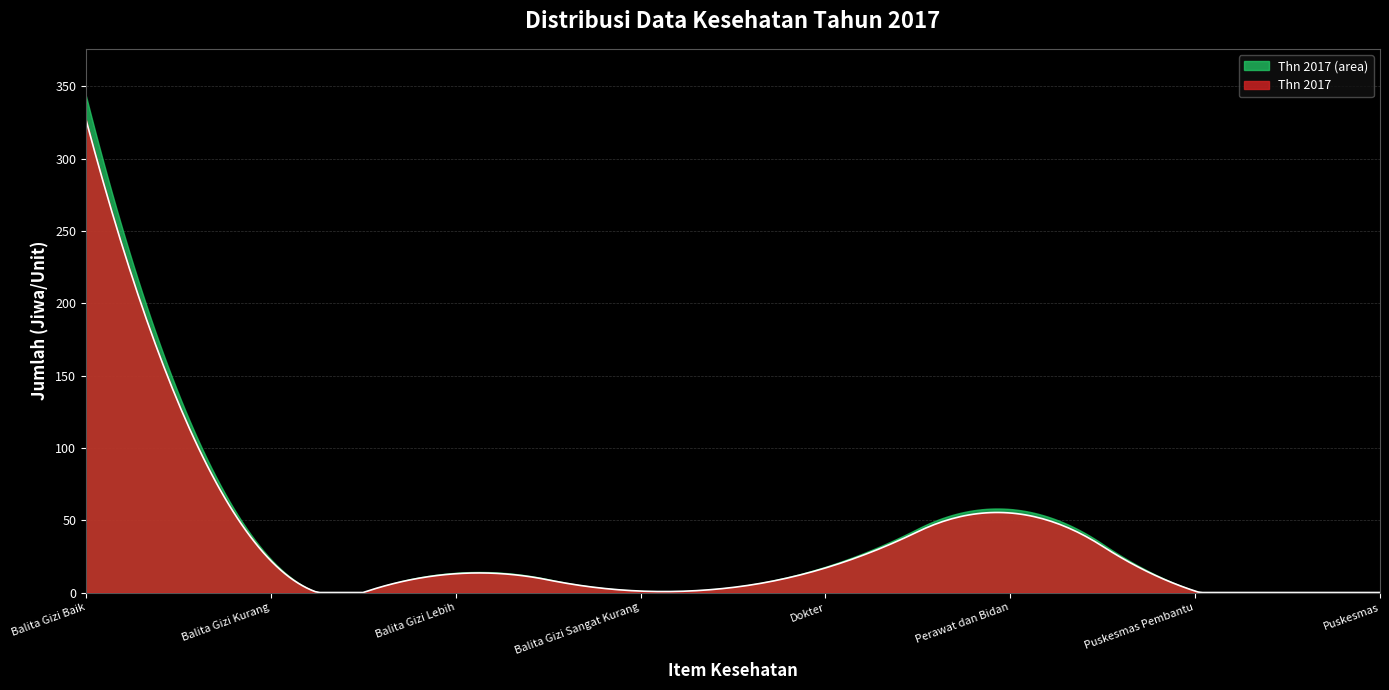

What is the difference between the maximum and minimum values?

327